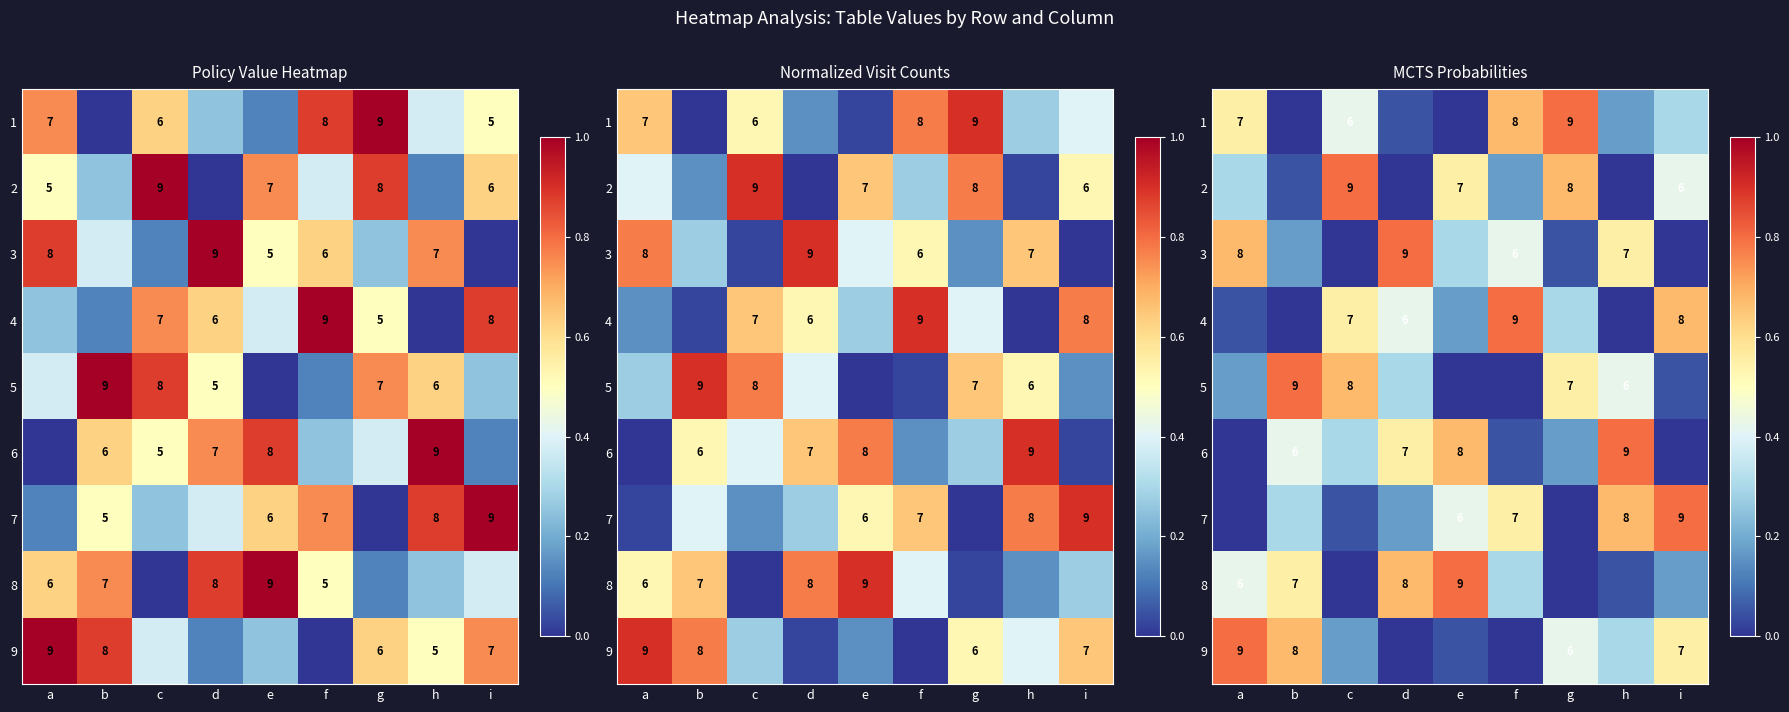

What is the total value across all series at g?

3.0